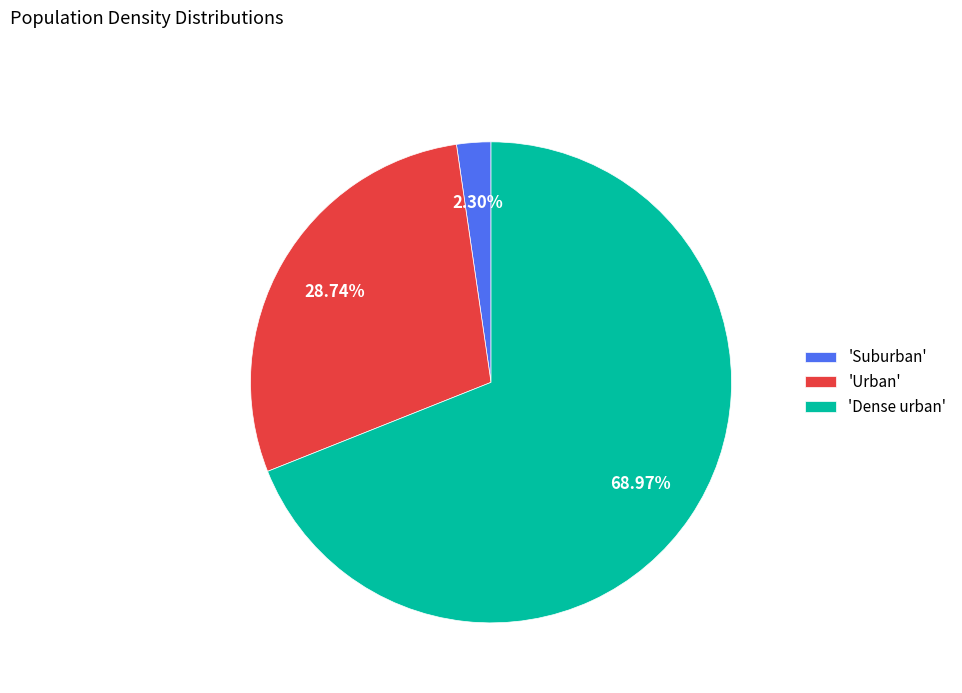

Rank the categories by value from highest to lowest.

'Dense urban', 'Urban', 'Suburban'